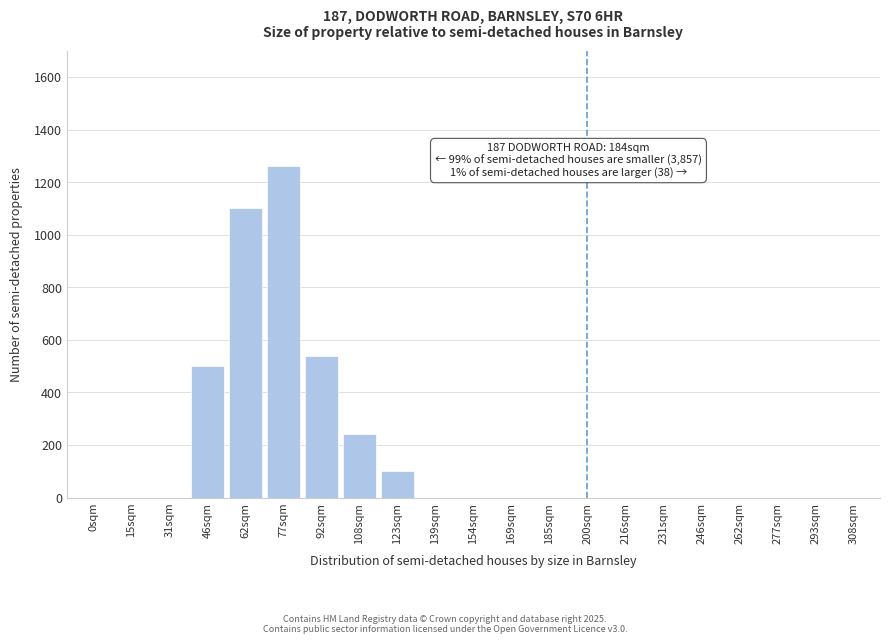

Reading left to right, list all the values displayed in this chart.

0sqm=0	15sqm=0	31sqm=0	46sqm=500	62sqm=1100	77sqm=1260	92sqm=540	108sqm=240	123sqm=100	139sqm=0	154sqm=0	169sqm=0	185sqm=0	200sqm=0	216sqm=0	231sqm=0	246sqm=0	262sqm=0	277sqm=0	293sqm=0	308sqm=0